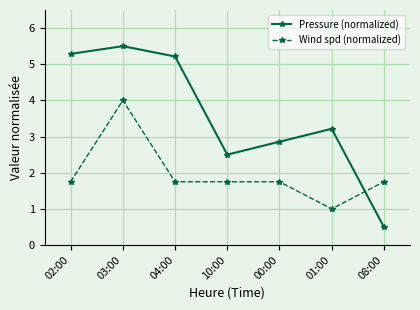

What is the value of the Wind spd (normalized) point at the 2nd from the left?

4.0